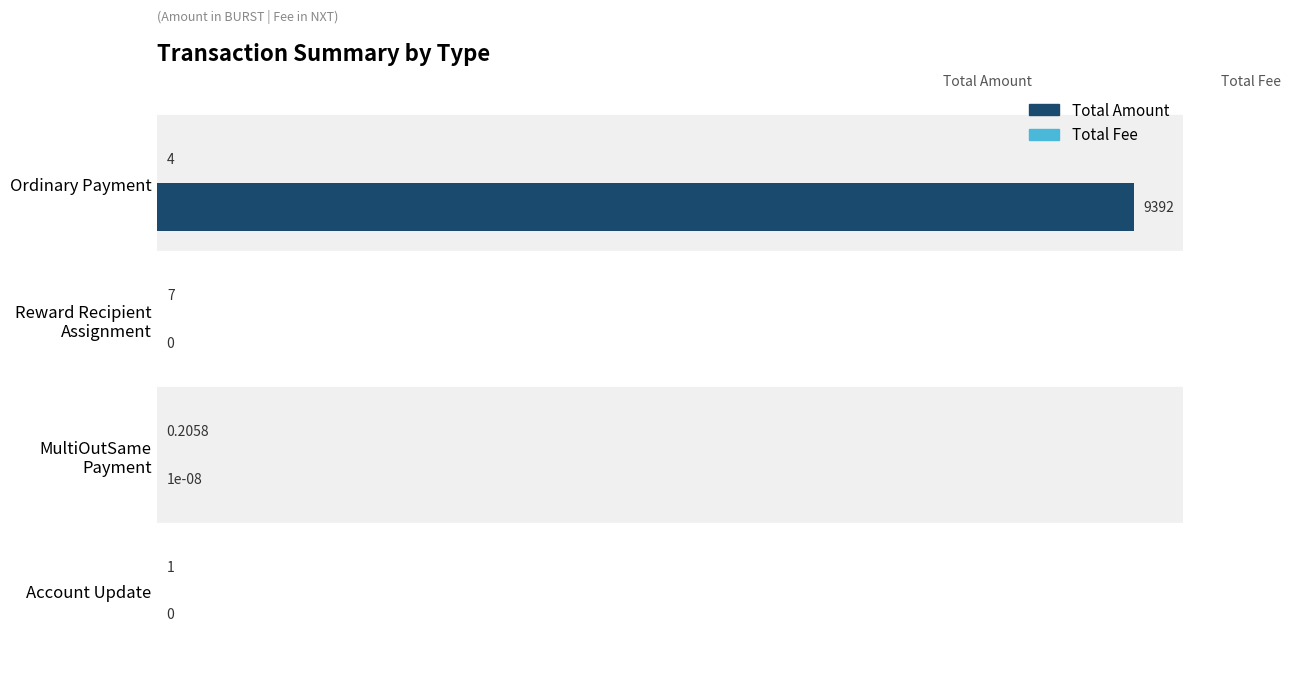

What is the sum of all Total Amount values?

9392.0